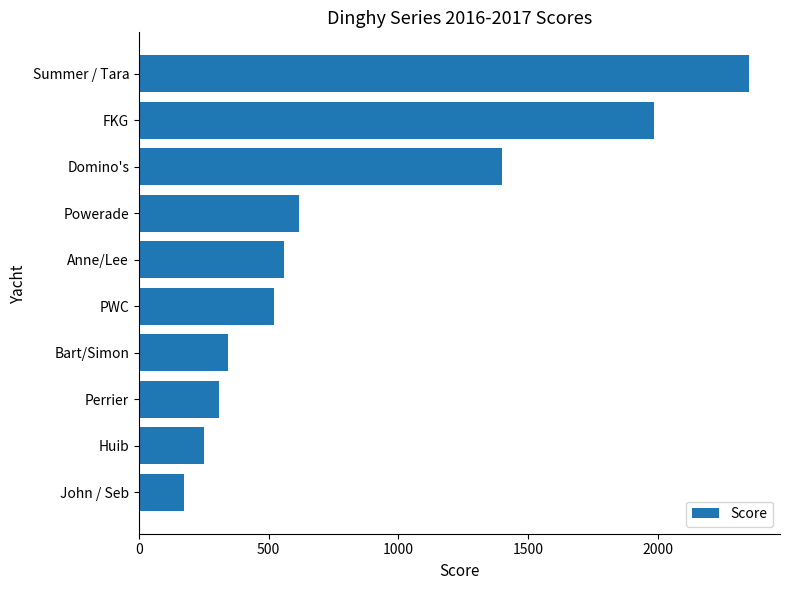

Is it true that the value at Anne/Lee is 313.3?

False